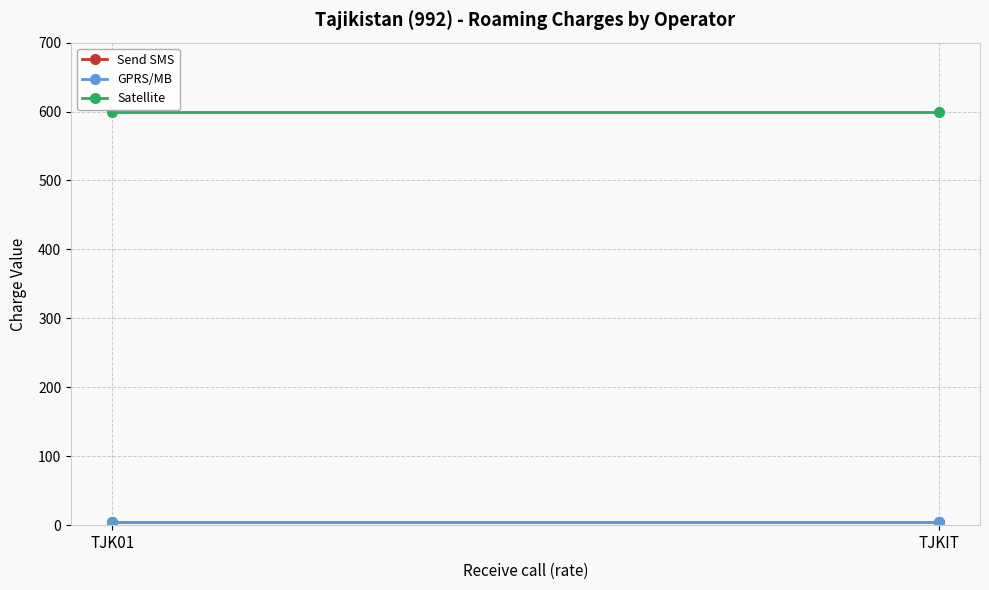

Reading right to left, extract all data points from this chart.

Send SMS: TJKIT=5	TJK01=5
GPRS/MB: TJKIT=5	TJK01=5
Satellite: TJKIT=600	TJK01=600